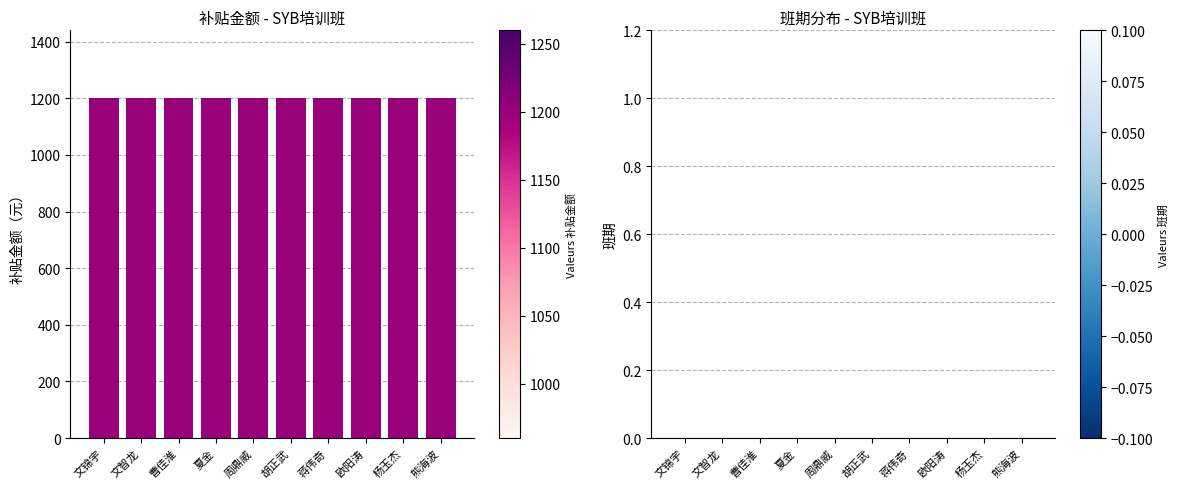

How many groups of bars are there?

10